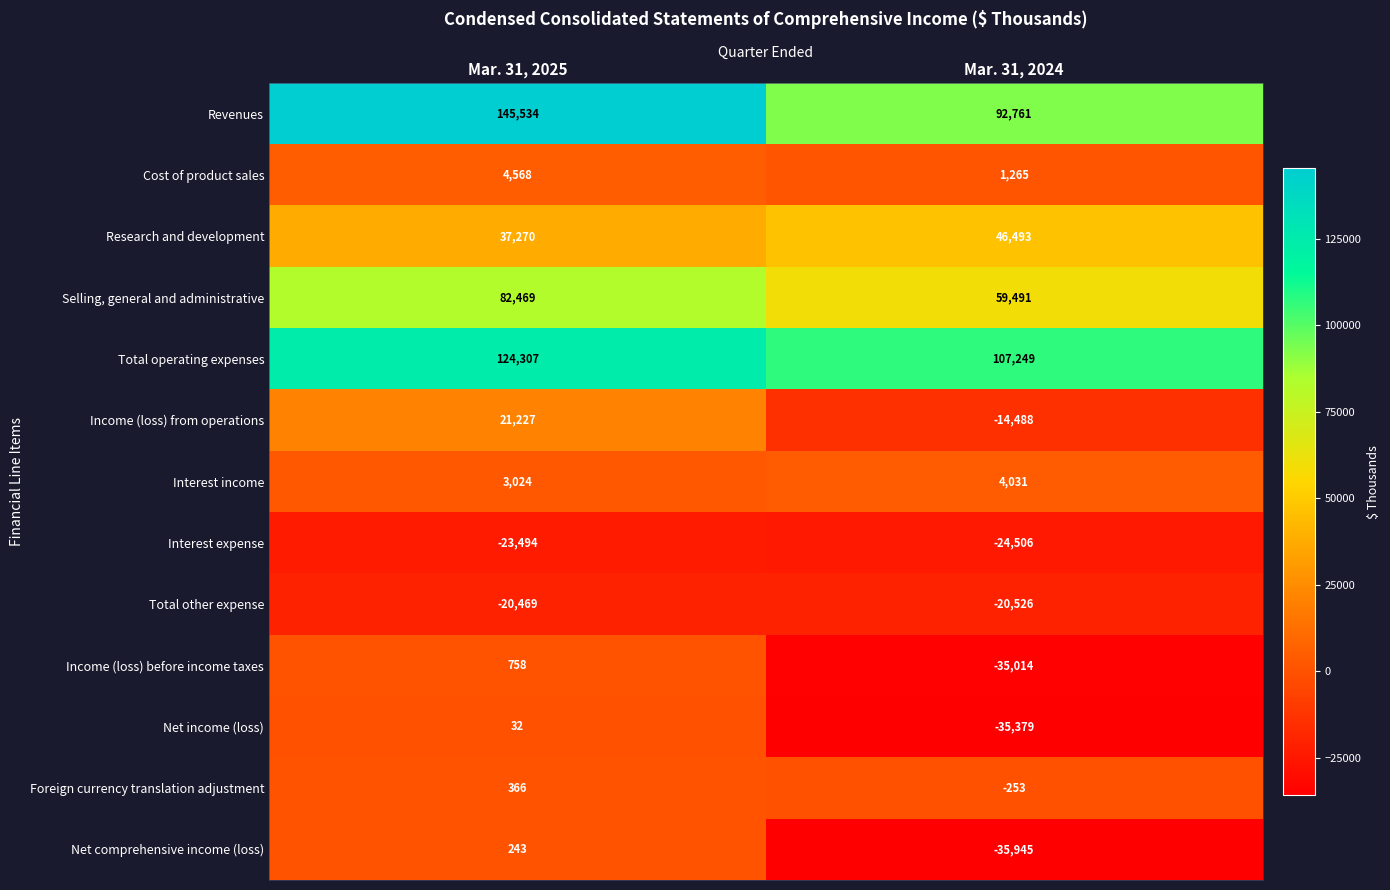

How many data points in Selling, general and administrative are less than 82469?

1